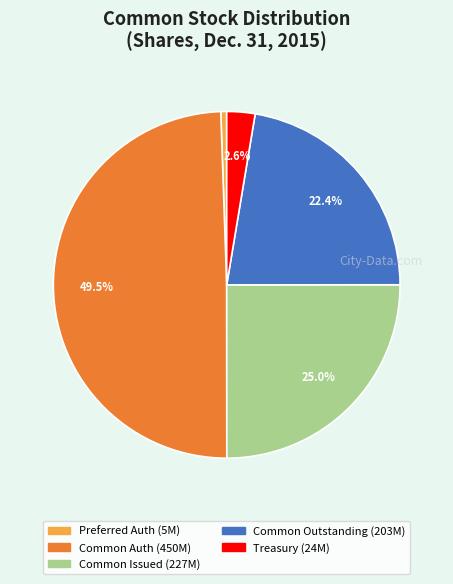

Rank the categories by value from highest to lowest.

Common Auth (450M), Common Issued (227M), Common Outstanding (203M), Treasury (24M), Preferred Auth (5M)